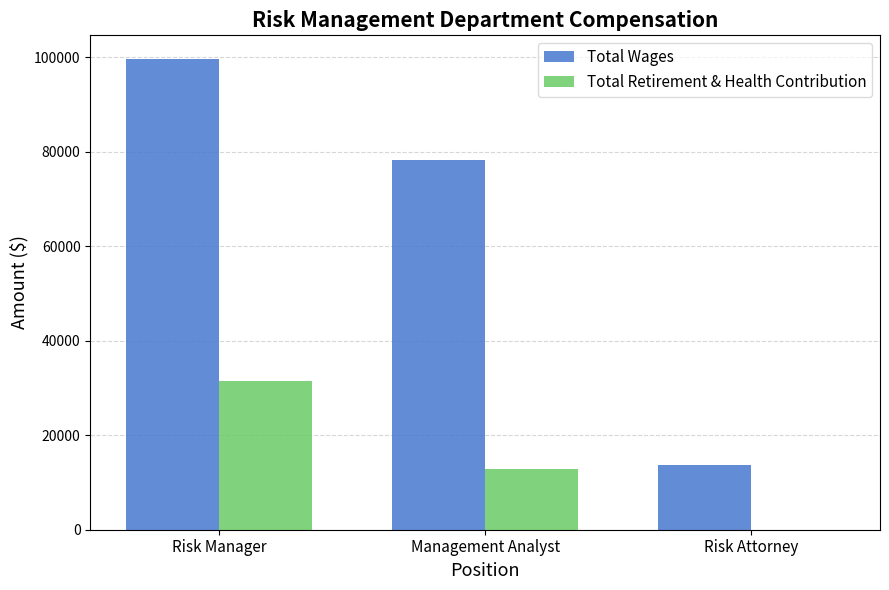

What is the maximum value shown in the chart?

99638